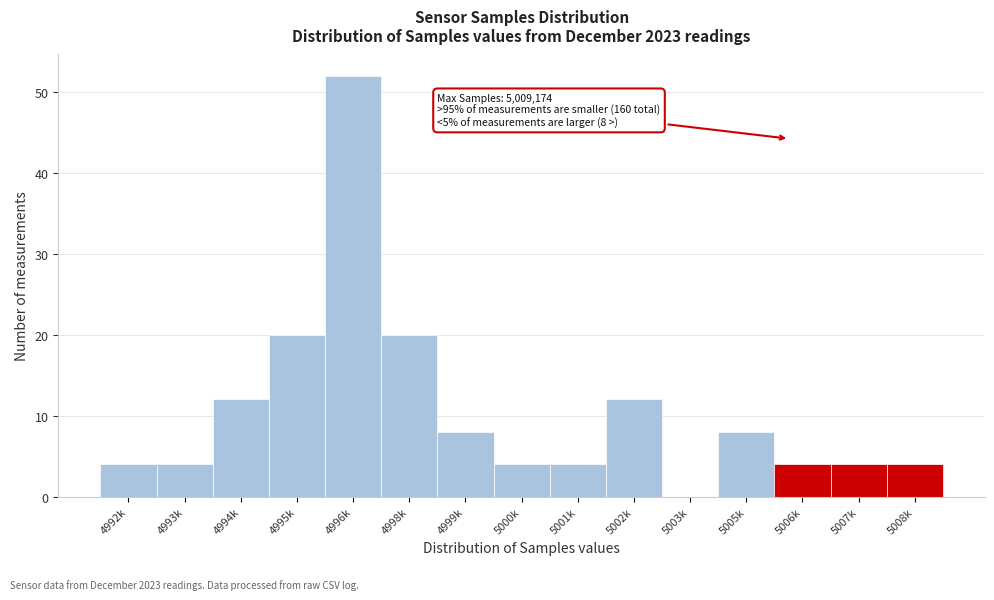

Reading left to right, list all the values displayed in this chart.

4992k=4	4993k=4	4994k=12	4995k=20	4996k=52	4998k=20	4999k=8	5000k=4	5001k=4	5002k=12	5003k=0	5005k=8	5006k=4	5007k=4	5008k=4